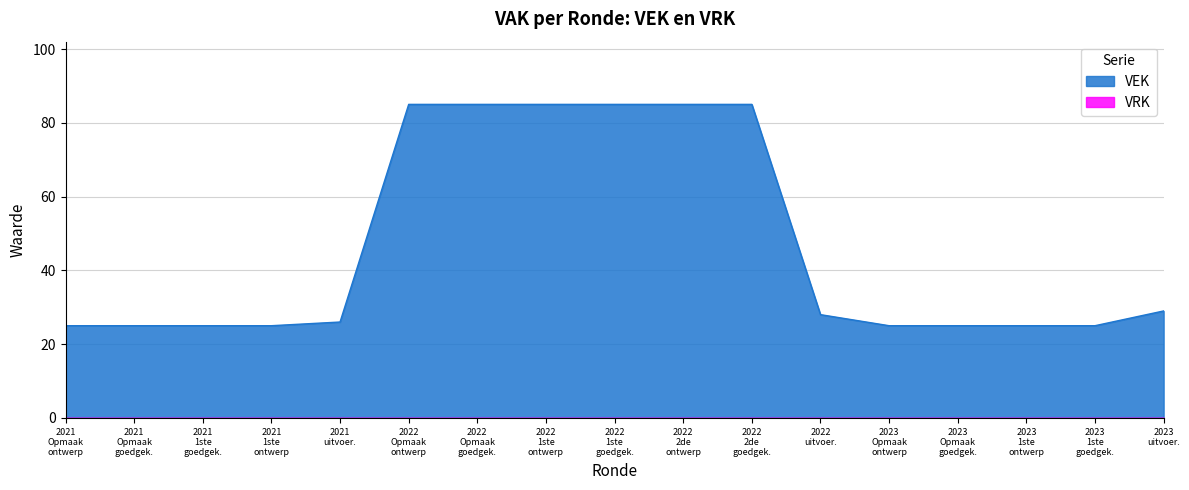

Does the chart display data point markers on the line(s)?

No